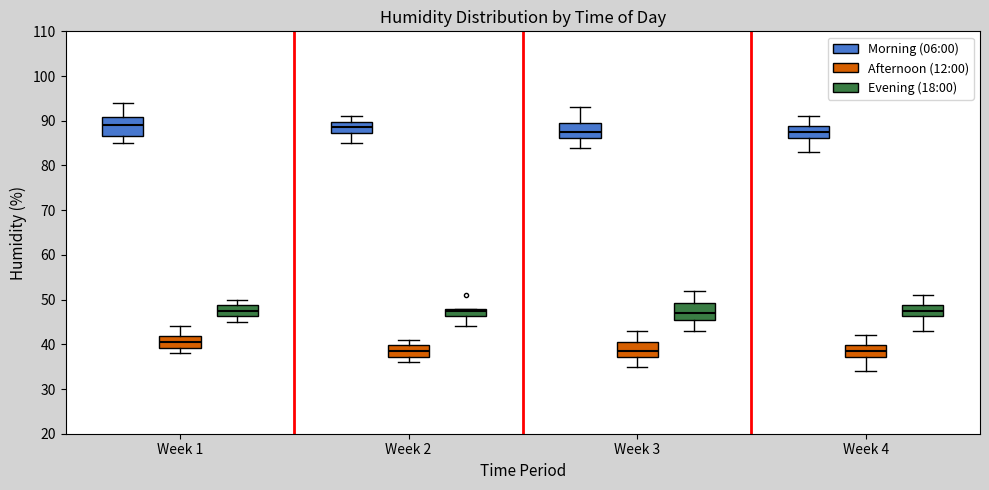

Reading left to right, transcribe this box plot: for each box, give where its median line is, the range the box spans, and where its two whiskers end, as read against the y-axis. The values are not printed on the chart, so give them approximately, as read against the axis.

Week 1 (Morning (06:00)): median 89, box 87 to 91, whiskers 85 to 94
Week 1 (Afternoon (12:00)): median 41, box 39 to 42, whiskers 38 to 44
Week 1 (Evening (18:00)): median 48, box 46 to 49, whiskers 45 to 50
Week 2 (Morning (06:00)): median 89, box 87 to 90, whiskers 85 to 91
Week 2 (Afternoon (12:00)): median 39, box 37 to 40, whiskers 36 to 41
Week 2 (Evening (18:00)): median 48 (just below the box's upper edge), box 46 to 48, whiskers 44 to 48
Week 3 (Morning (06:00)): median 88, box 86 to 90, whiskers 84 to 93
Week 3 (Afternoon (12:00)): median 39, box 37 to 41, whiskers 35 to 43
Week 3 (Evening (18:00)): median 47, box 46 to 49, whiskers 43 to 52
Week 4 (Morning (06:00)): median 88, box 86 to 89, whiskers 83 to 91
Week 4 (Afternoon (12:00)): median 39, box 37 to 40, whiskers 34 to 42
Week 4 (Evening (18:00)): median 48, box 46 to 49, whiskers 43 to 51